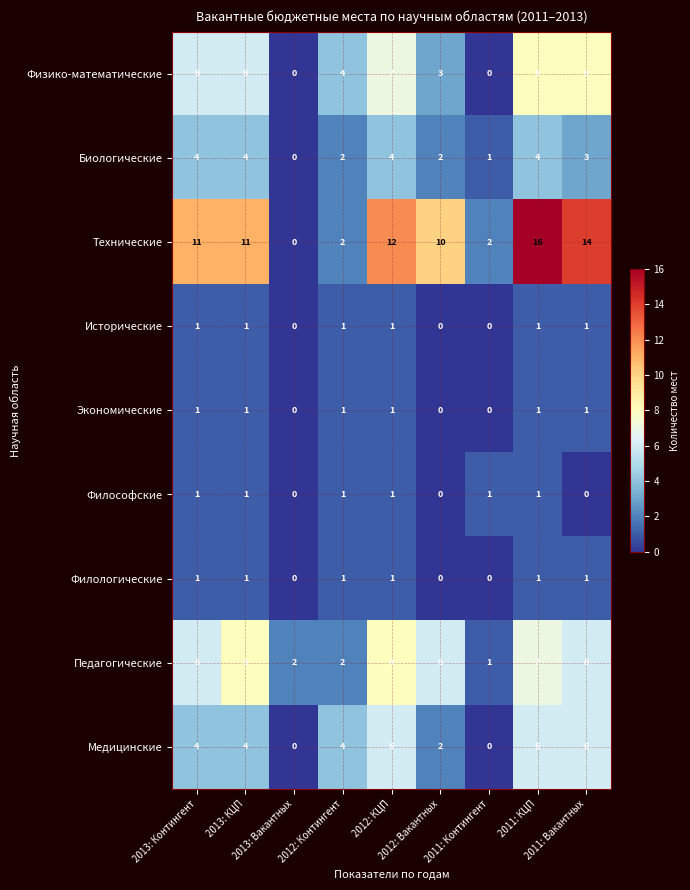

What is the greatest value displayed?

16